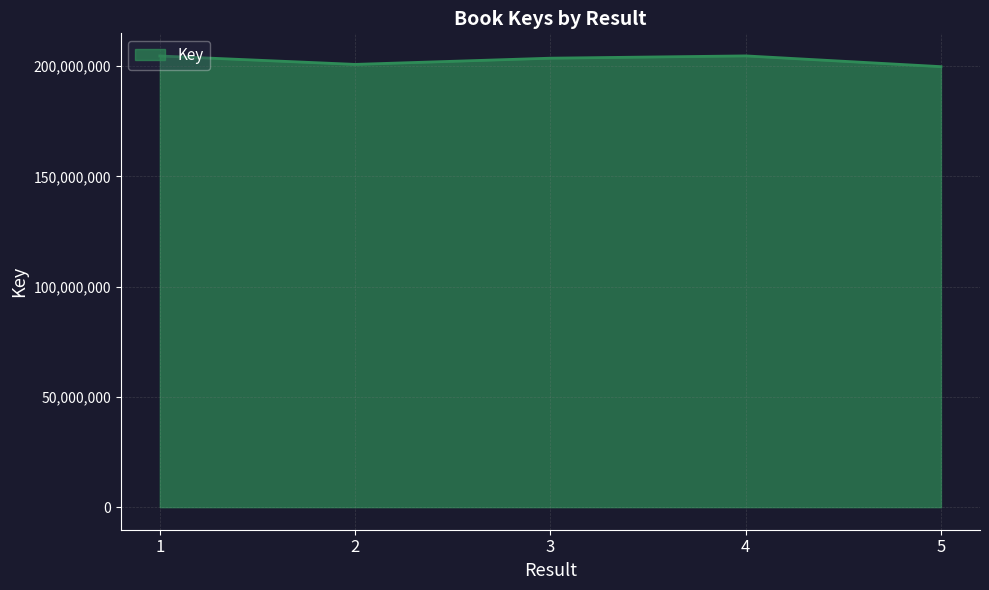

Approximately how many times larger is the value at 5 compared to 3?

1.0